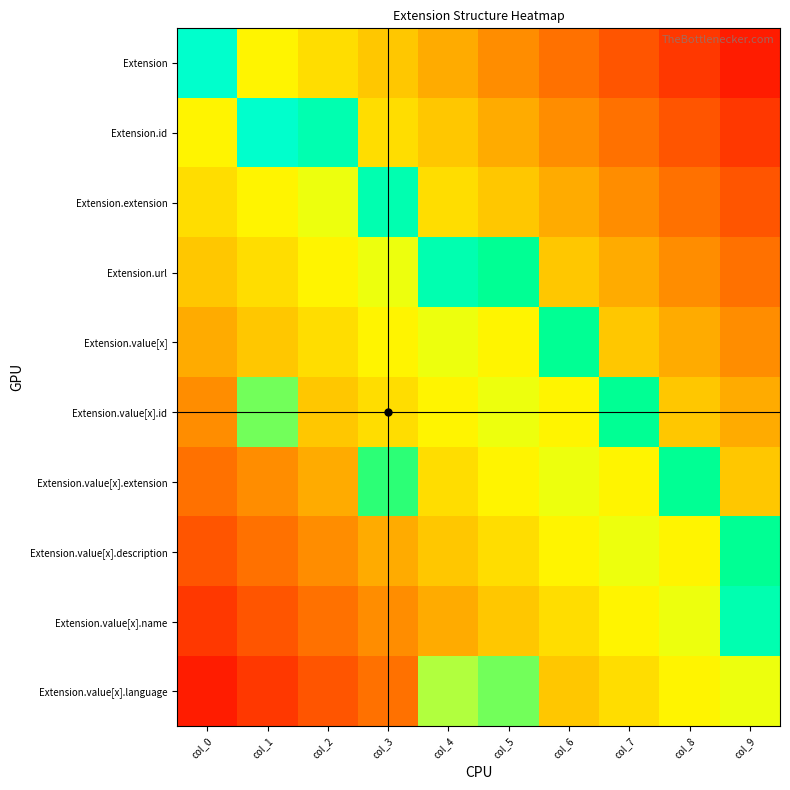

Reading left to right, list all the values displayed in this chart.

Extension: col_0=1.0	col_1=0.5	col_2=0.5	col_3=0.4	col_4=0.4	col_5=0.3	col_6=0.2	col_7=0.2	col_8=0.1	col_9=0.1
Extension.id: col_0=0.5	col_1=1.0	col_2=0.9	col_3=0.5	col_4=0.4	col_5=0.4	col_6=0.3	col_7=0.2	col_8=0.2	col_9=0.1
Extension.extension: col_0=0.5	col_1=0.5	col_2=0.6	col_3=0.9	col_4=0.5	col_5=0.4	col_6=0.4	col_7=0.3	col_8=0.2	col_9=0.2
Extension.url: col_0=0.4	col_1=0.5	col_2=0.5	col_3=0.6	col_4=0.9	col_5=0.9	col_6=0.4	col_7=0.4	col_8=0.3	col_9=0.2
Extension.value[x]: col_0=0.4	col_1=0.4	col_2=0.5	col_3=0.5	col_4=0.6	col_5=0.5	col_6=0.9	col_7=0.4	col_8=0.4	col_9=0.3
Extension.value[x].id: col_0=0.3	col_1=0.8	col_2=0.4	col_3=0.5	col_4=0.5	col_5=0.6	col_6=0.5	col_7=0.9	col_8=0.4	col_9=0.4
Extension.value[x].extension: col_0=0.2	col_1=0.3	col_2=0.4	col_3=0.8	col_4=0.5	col_5=0.5	col_6=0.6	col_7=0.5	col_8=0.9	col_9=0.4
Extension.value[x].description: col_0=0.2	col_1=0.2	col_2=0.3	col_3=0.4	col_4=0.4	col_5=0.5	col_6=0.5	col_7=0.6	col_8=0.5	col_9=0.9
Extension.value[x].name: col_0=0.1	col_1=0.2	col_2=0.2	col_3=0.3	col_4=0.4	col_5=0.4	col_6=0.5	col_7=0.5	col_8=0.6	col_9=0.9
Extension.value[x].language: col_0=0.1	col_1=0.1	col_2=0.2	col_3=0.2	col_4=0.7	col_5=0.8	col_6=0.4	col_7=0.5	col_8=0.5	col_9=0.6